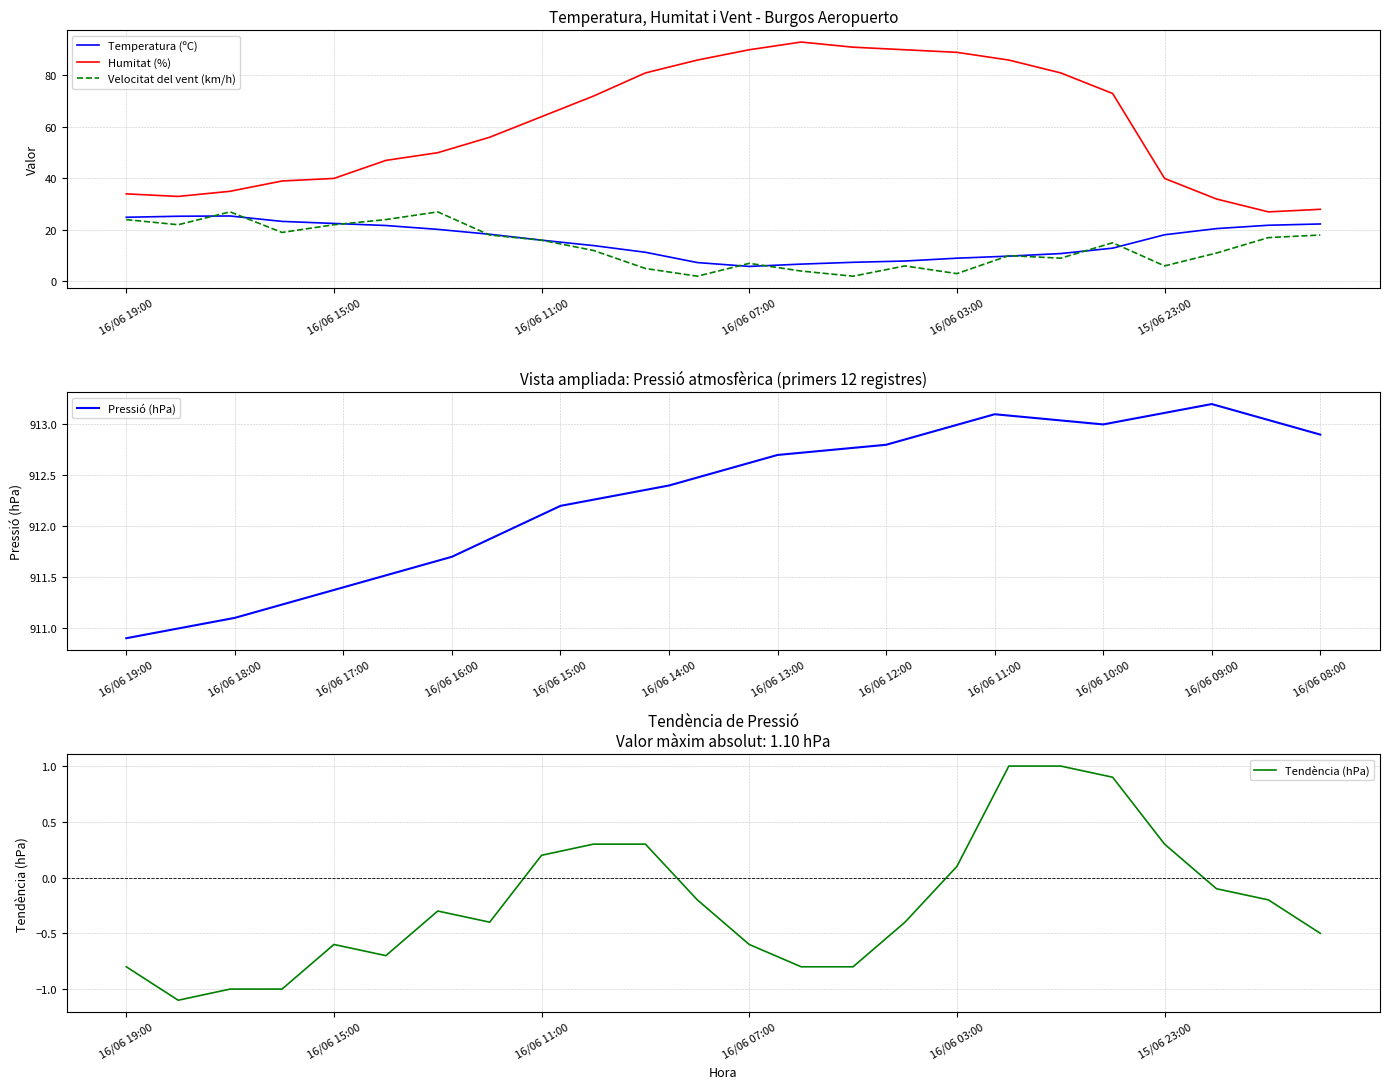

What is the difference between the maximum and minimum values in the Temperatura (ºC) series?

19.6